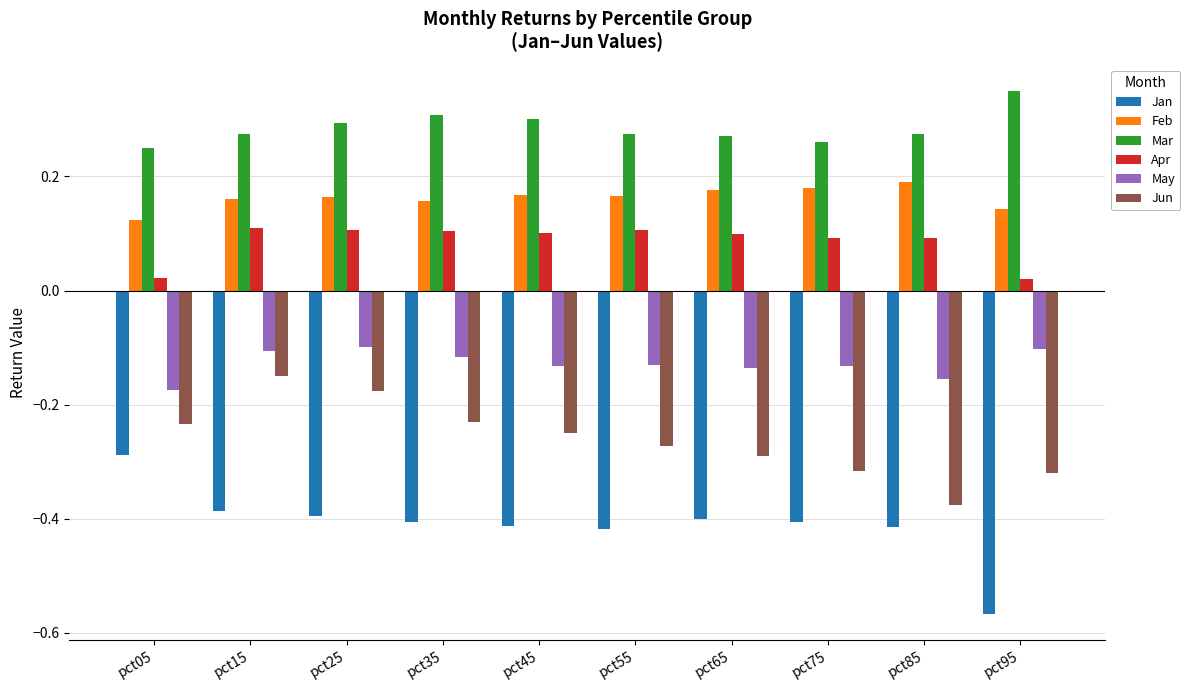

Between pct35 and pct45, which is larger?

pct35